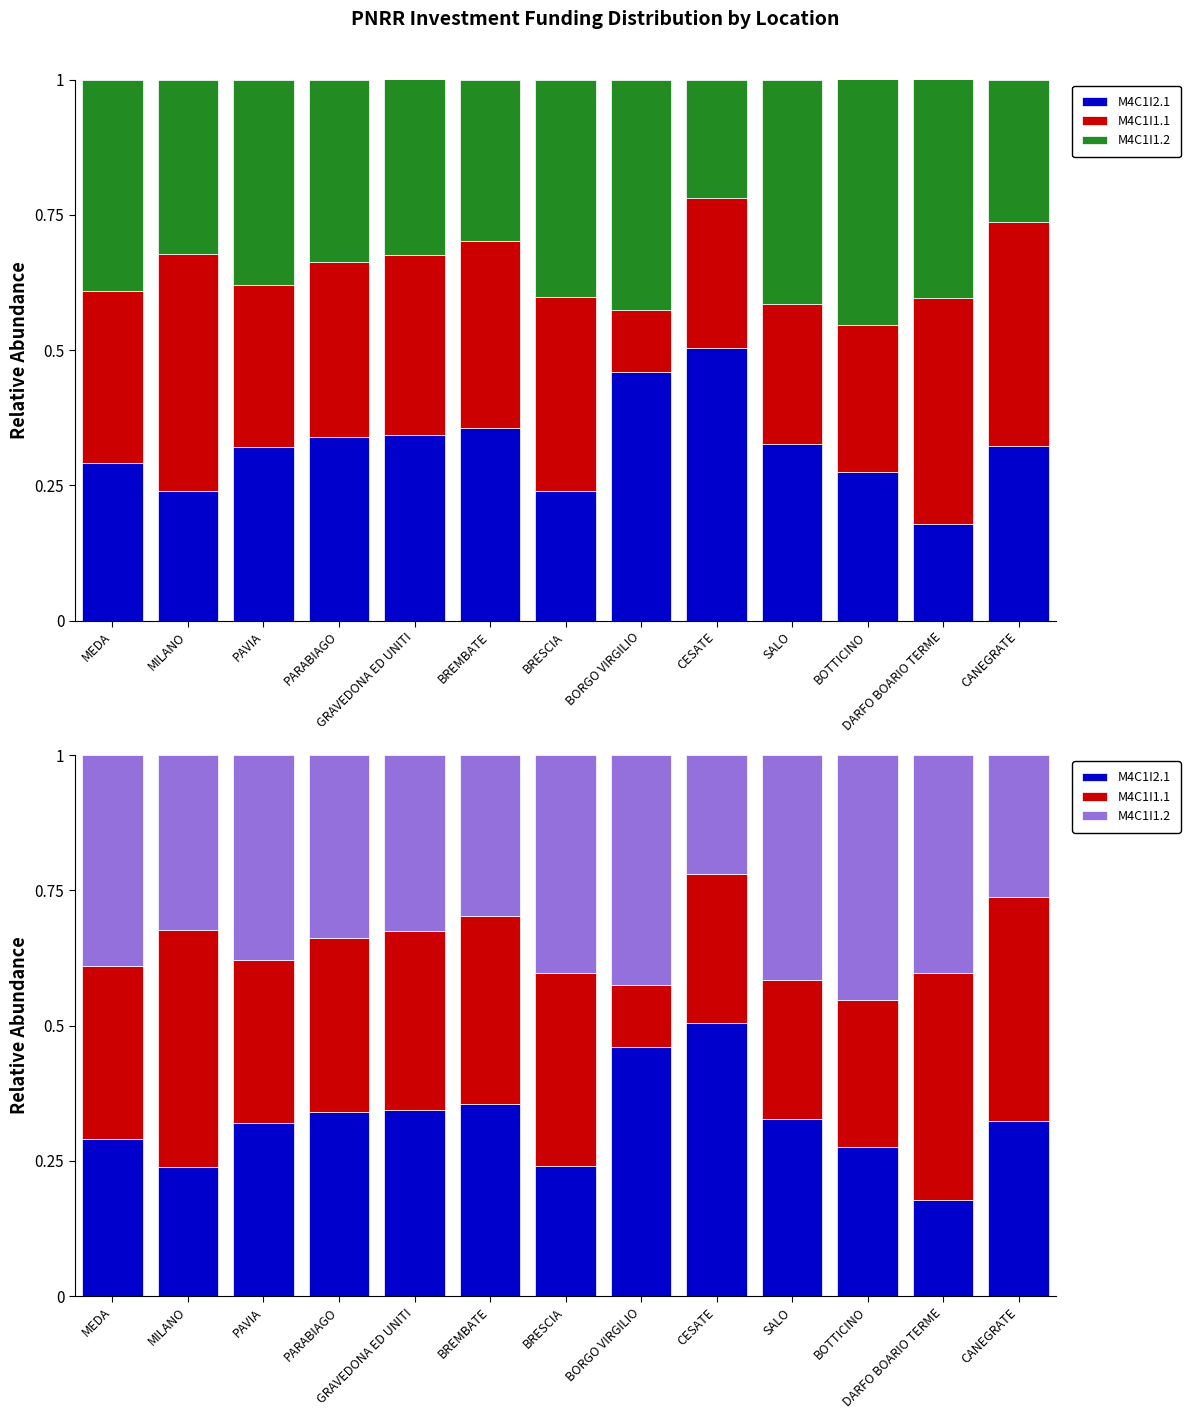

Which has a higher value, CESATE or MILANO?

CESATE